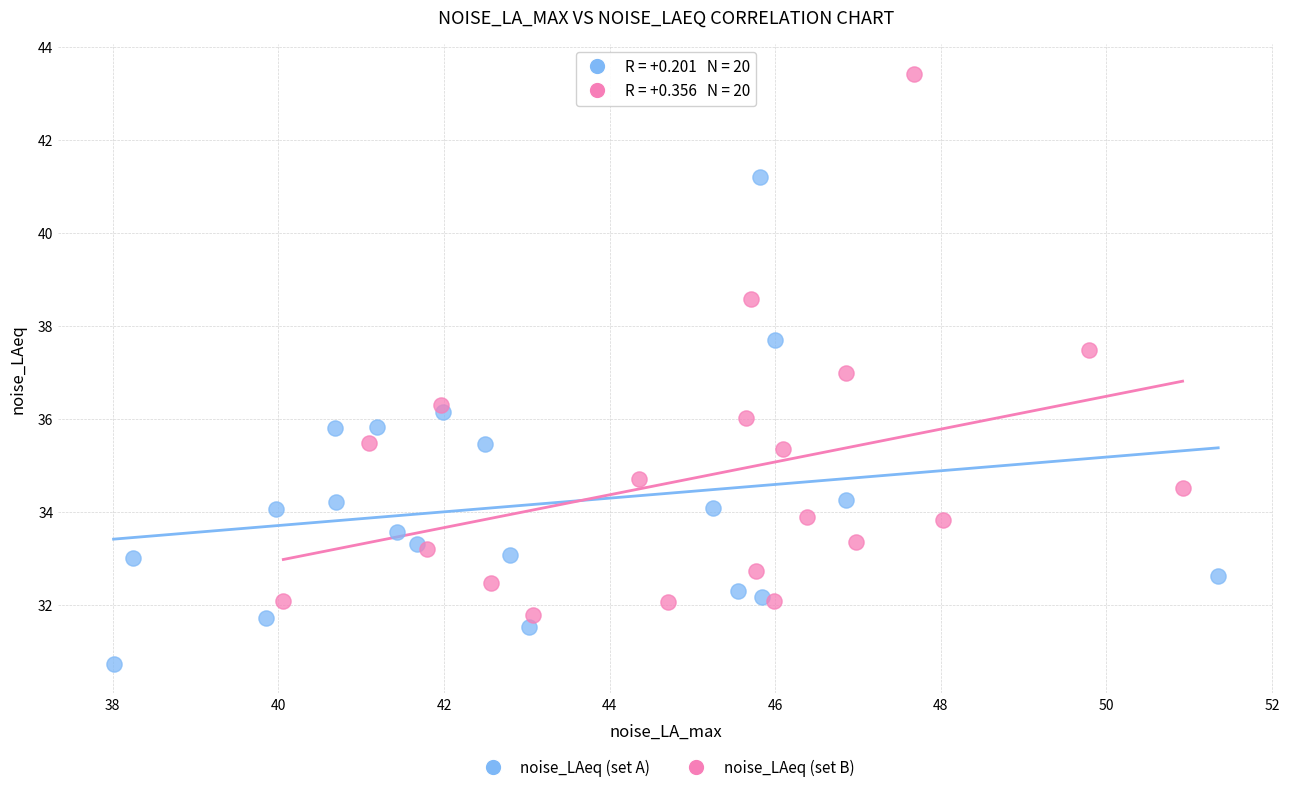

What are all the series names shown in the legend?

noise_LAeq (set A), noise_LAeq (set B)